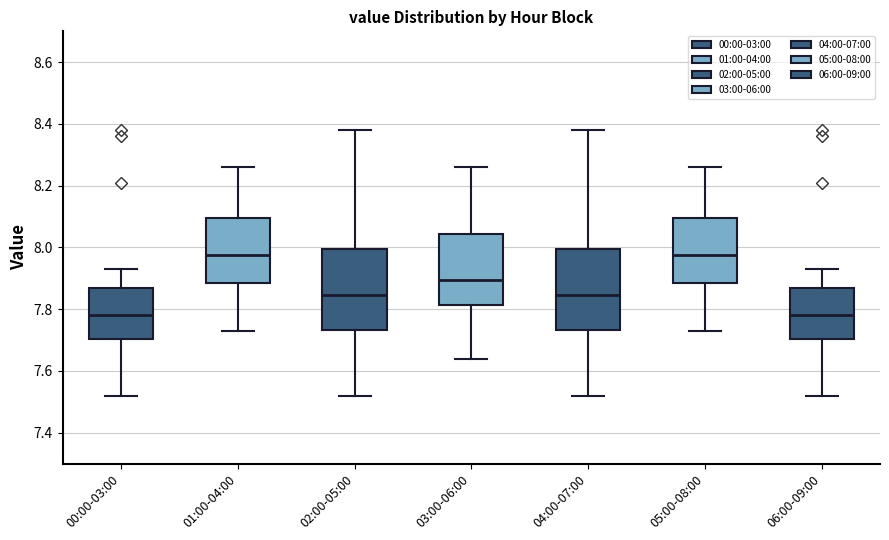

Where does the upper whisker of the box for 06:00-09:00 end on the y-axis? The values are not printed on the chart, so give them approximately, as read against the axis.

7.94